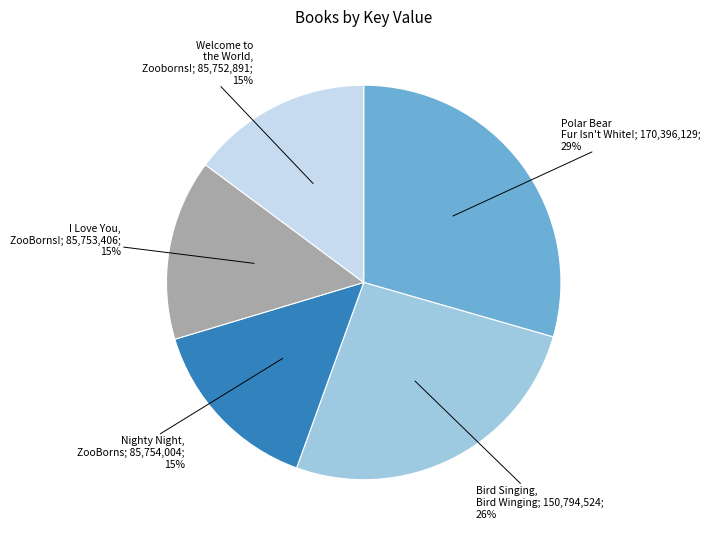

Is there a majority slice in this chart?

No